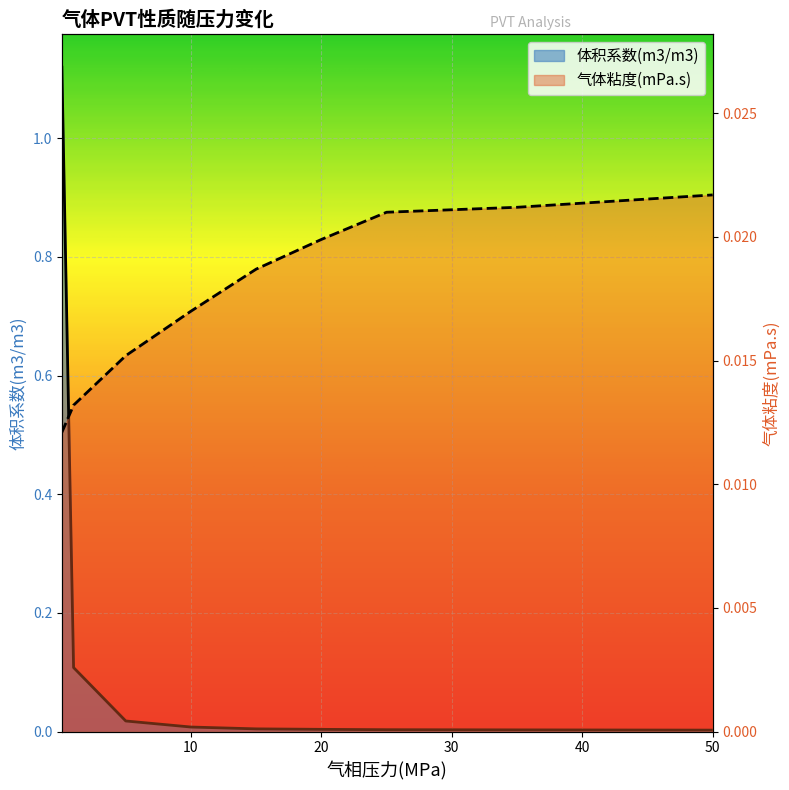

What is the label of the 6th point from the right?

10